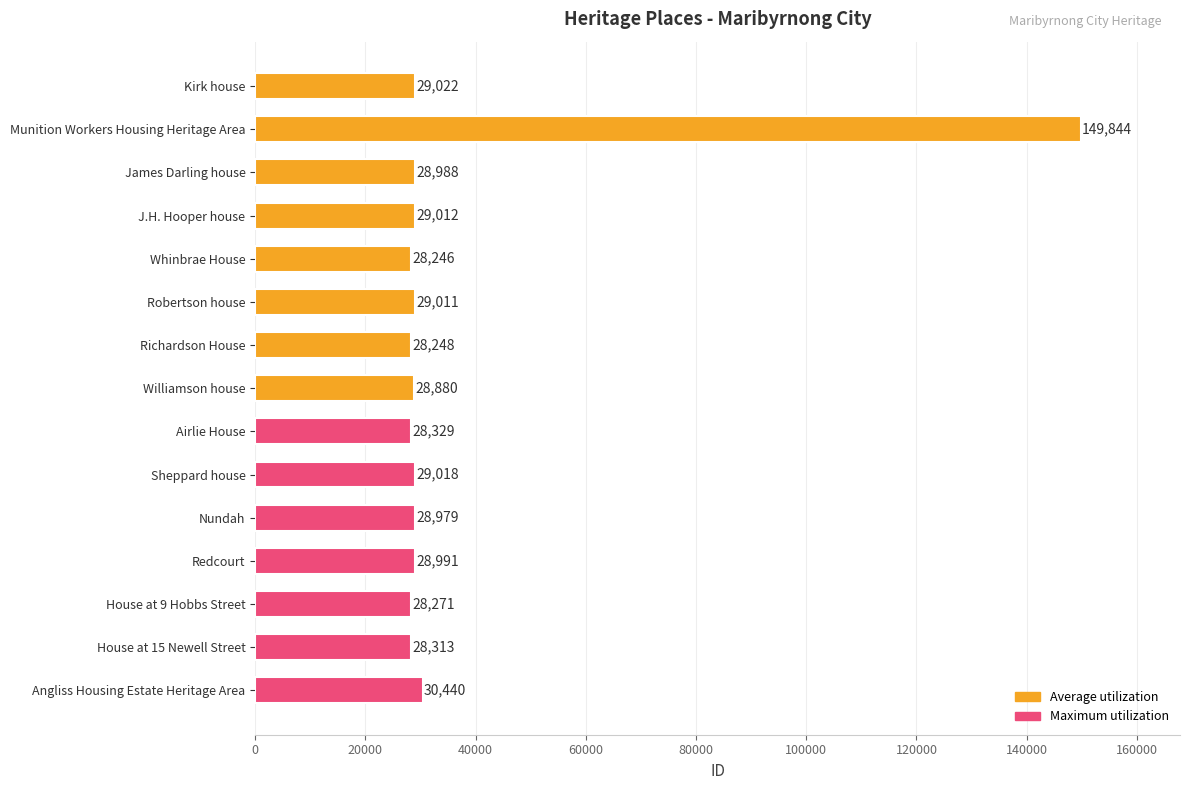

How many values are below 28988?

7